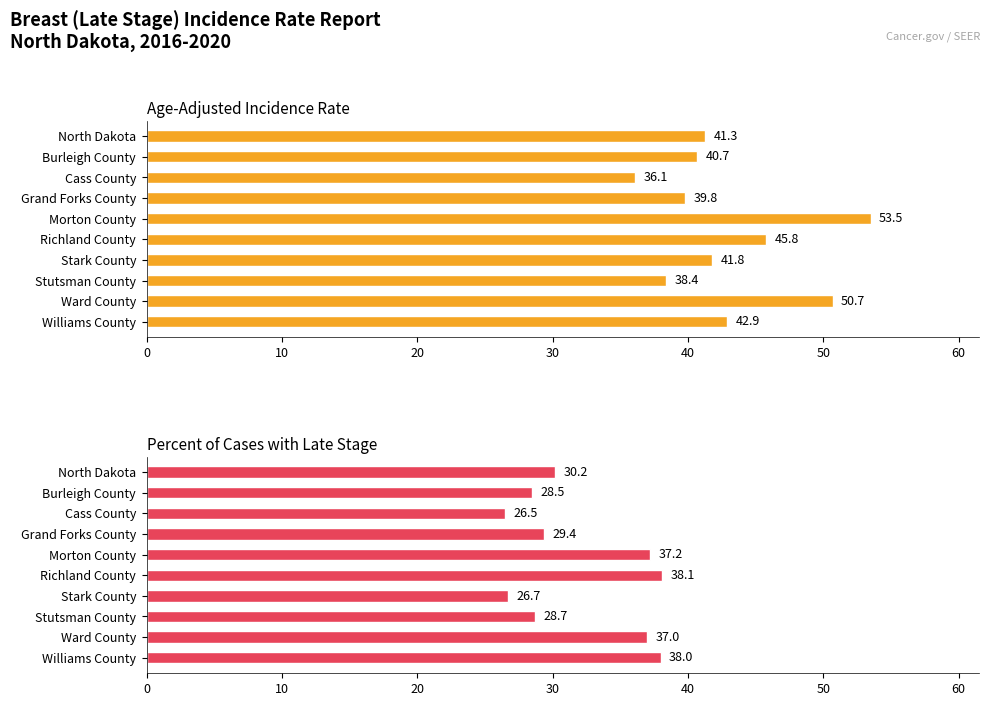

List the series in order of their peak value, highest first.

Age-Adjusted Incidence Rate, Percent of Cases with Late Stage